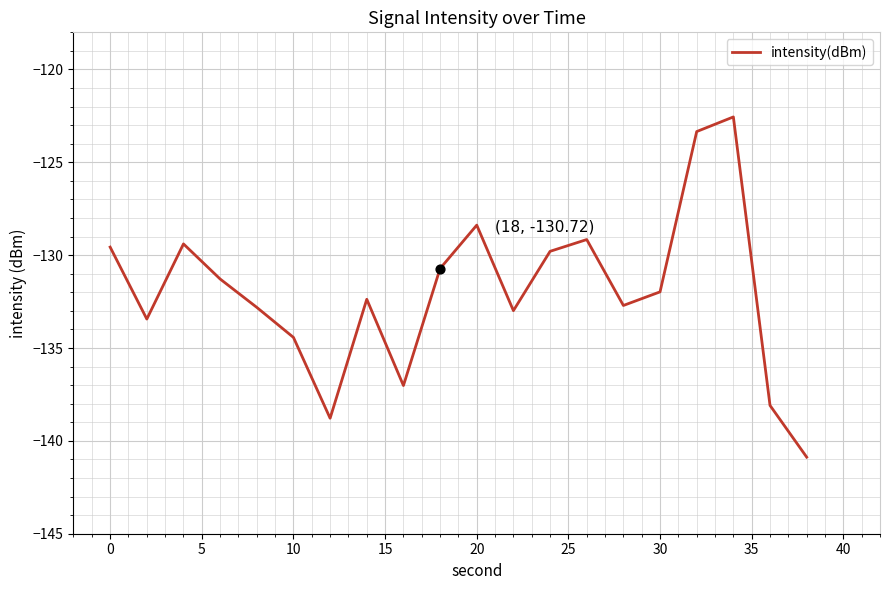

What is the smallest value displayed?

-140.9